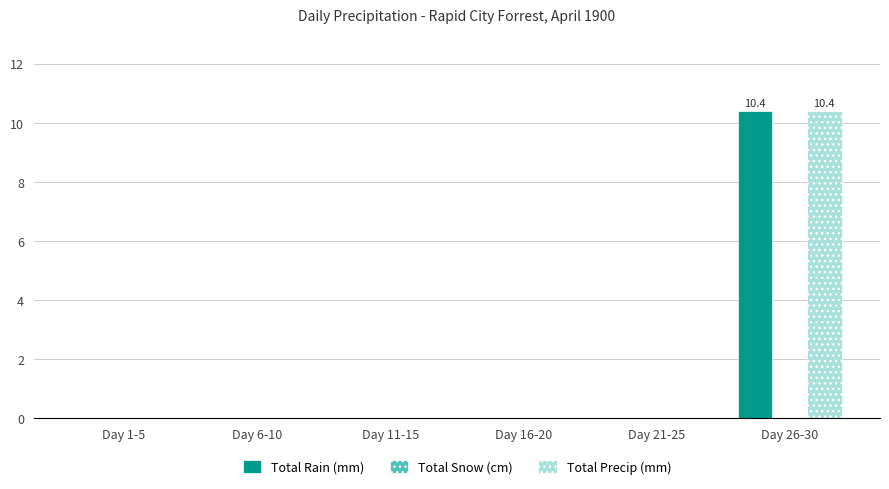

Reading right to left, extract all data points from this chart.

Total Rain (mm): Day 26-30=10.4	Day 21-25=0.0	Day 16-20=0.0	Day 11-15=0.0	Day 6-10=0.0	Day 1-5=0.0
Total Precip (mm): Day 26-30=10.4	Day 21-25=0.0	Day 16-20=0.0	Day 11-15=0.0	Day 6-10=0.0	Day 1-5=0.0